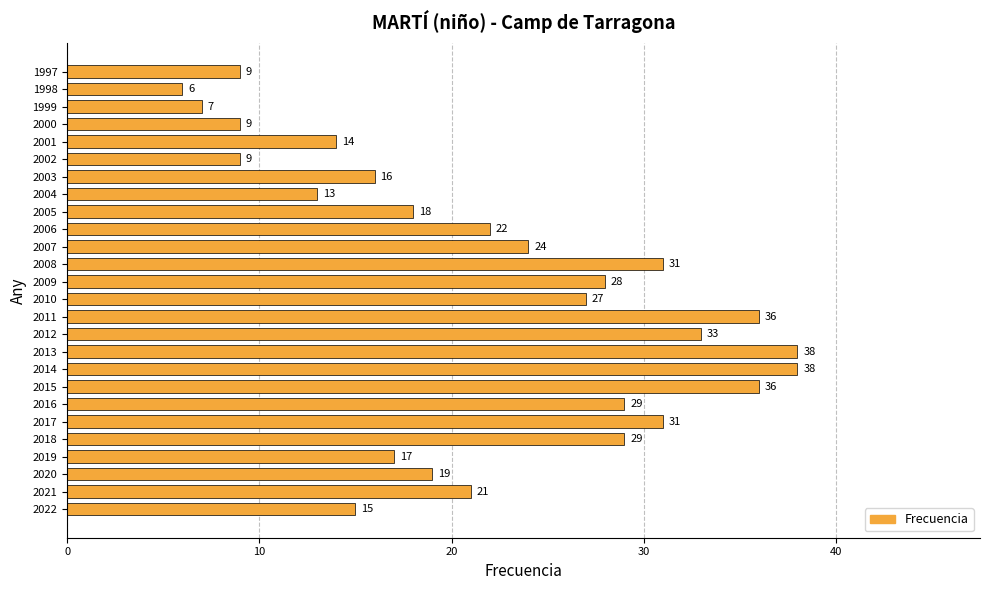

What is the difference between the second highest and minimum values?

32